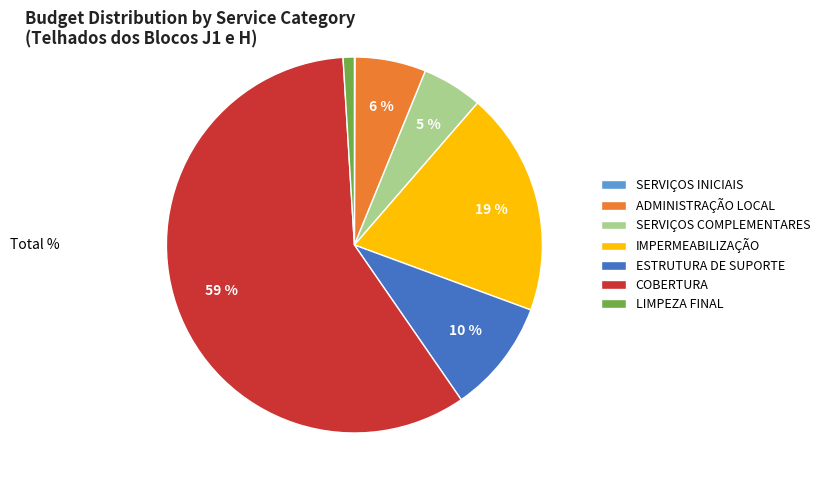

To the nearest percent, what percentage of the pie is COBERTURA?

59%